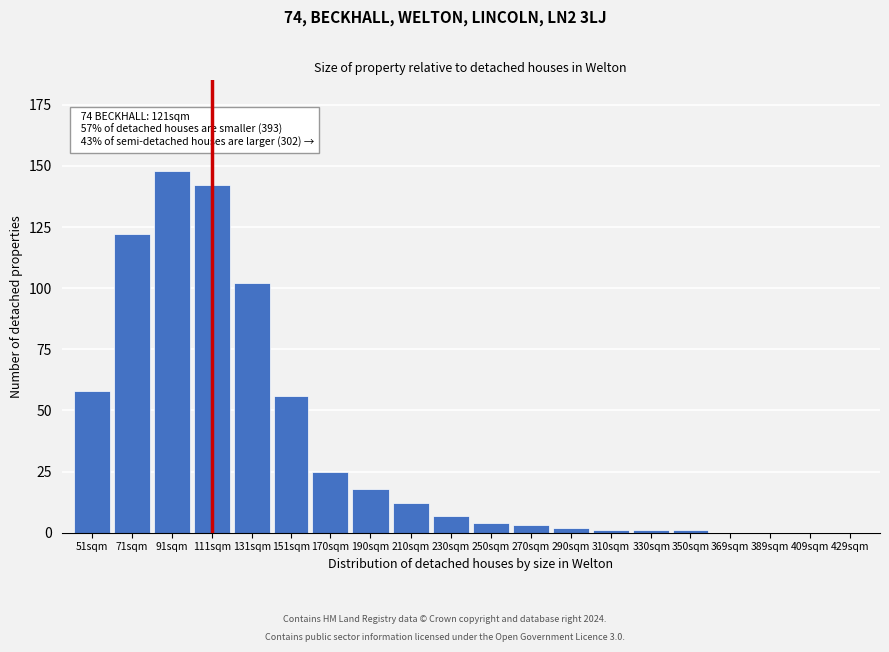

Reading left to right, transcribe all the data shown in this chart.

51sqm=58	71sqm=122	91sqm=148	111sqm=142	131sqm=102	151sqm=56	170sqm=25	190sqm=18	210sqm=12	230sqm=7	250sqm=4	270sqm=3	290sqm=2	310sqm=1	330sqm=1	350sqm=1	369sqm=0	389sqm=0	409sqm=0	429sqm=0